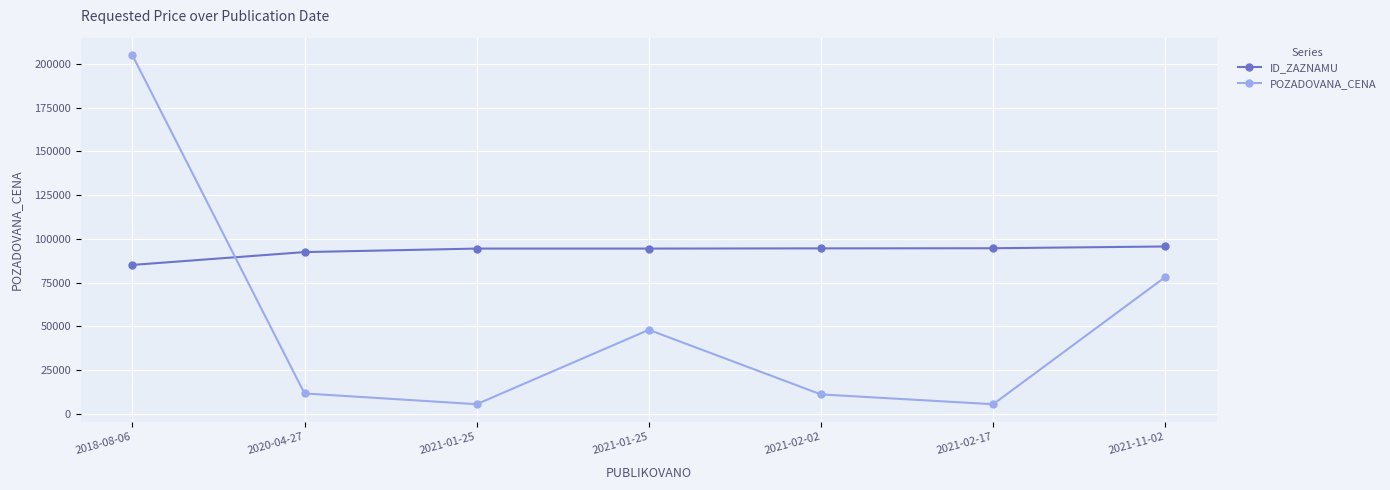

Is this an area chart (filled region under the line)?

No